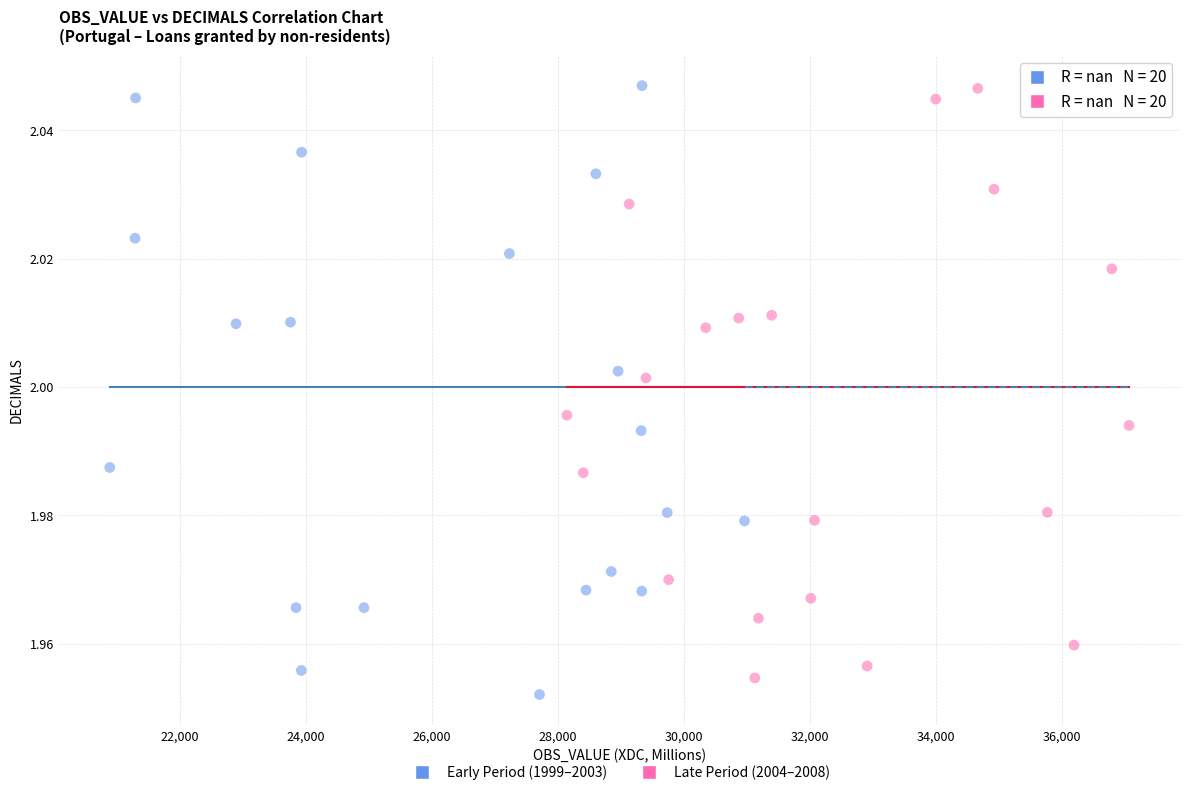

What are all the series names shown in the legend?

Early Period (1999–2003), Late Period (2004–2008)